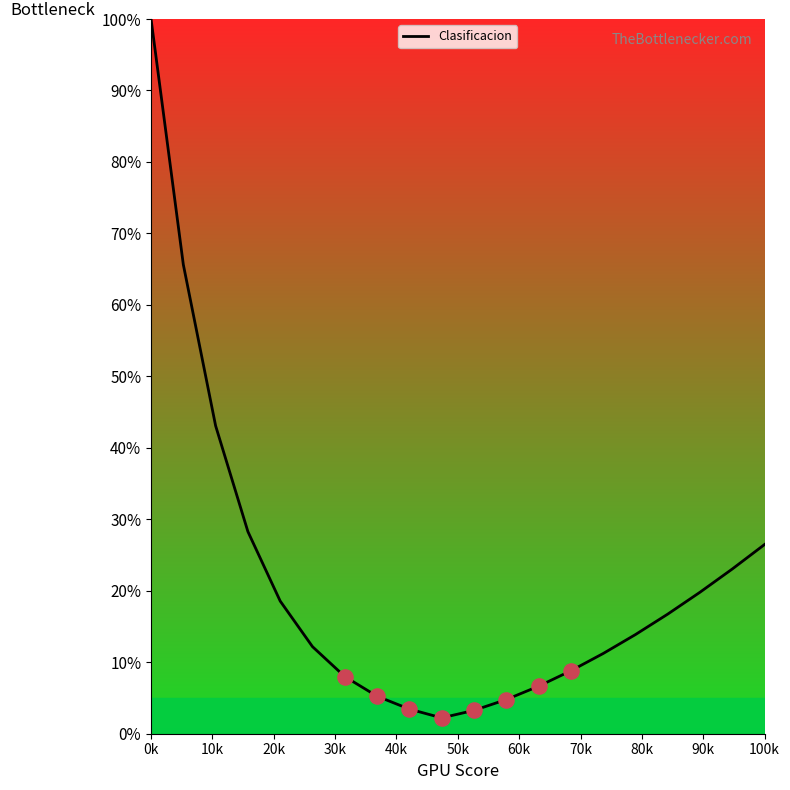

What is the difference between the maximum and minimum values?

97.8